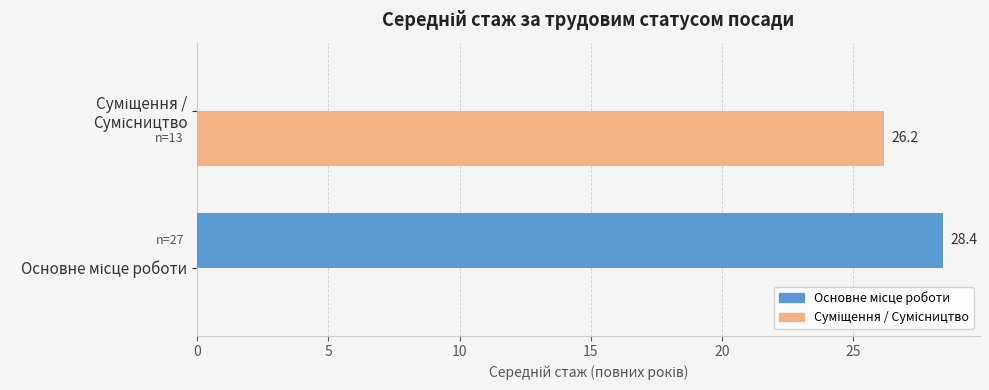

What is the maximum value shown in the chart?

28.4